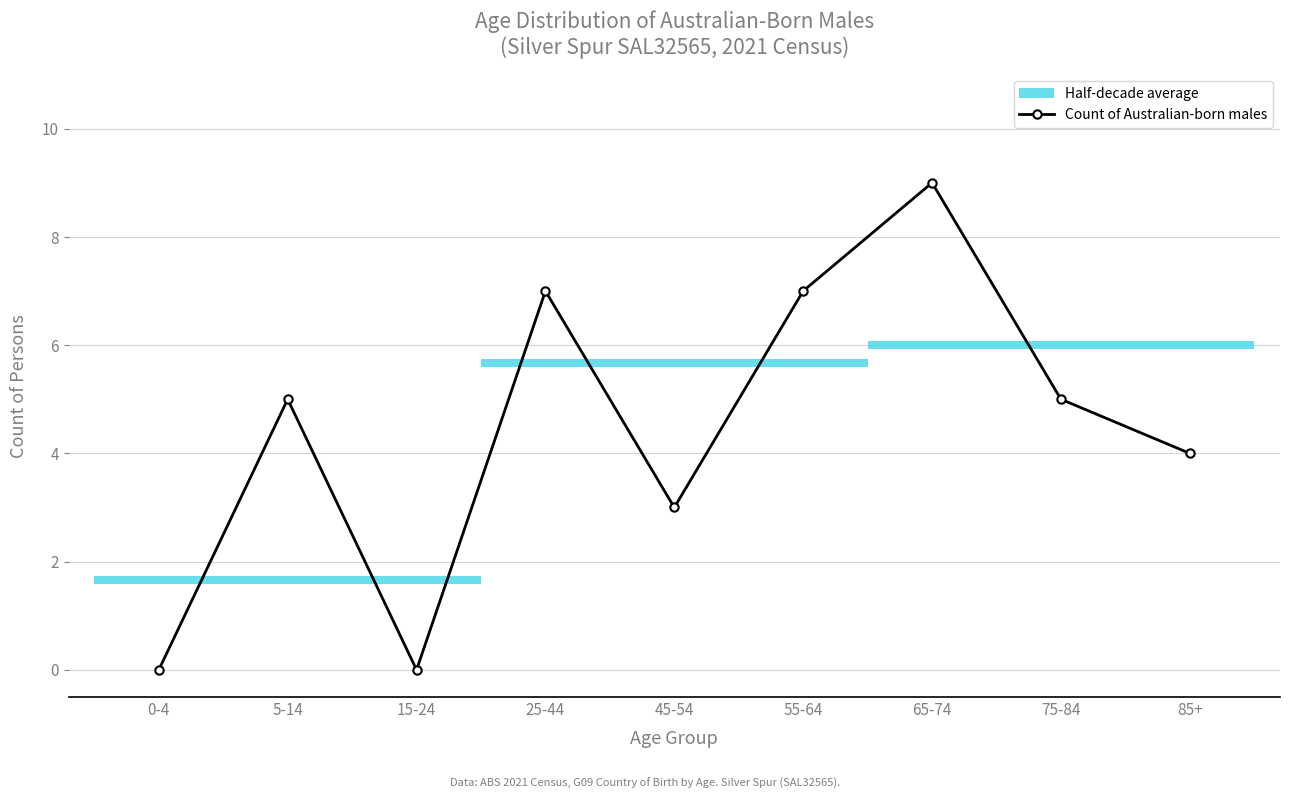

The chart shows a value of 7 at 55-64. True or false?

True